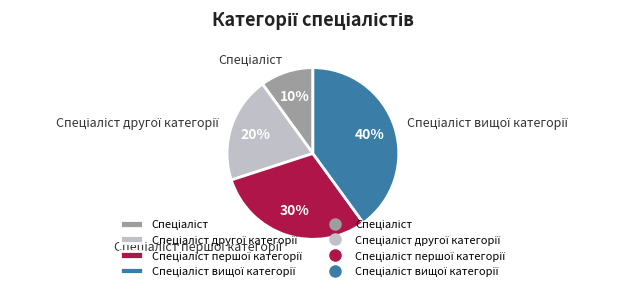

To the nearest percent, what is the difference between the largest and smallest slice percentages?

30%